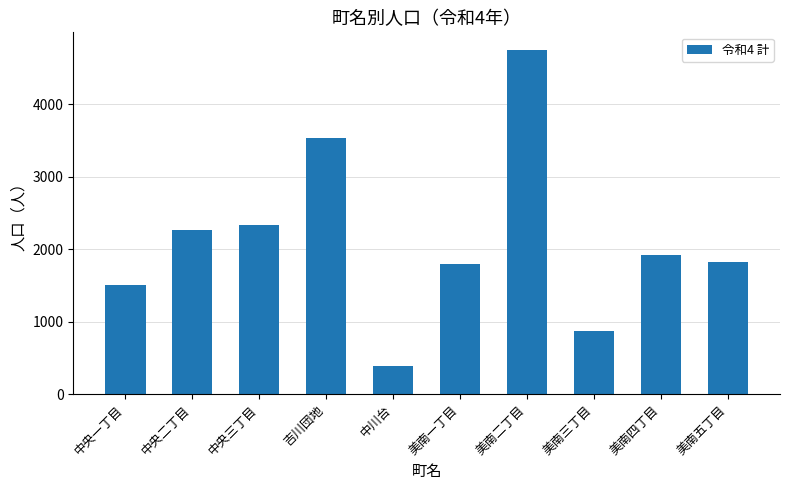

At which label is the value closest to 2571?

中央三丁目